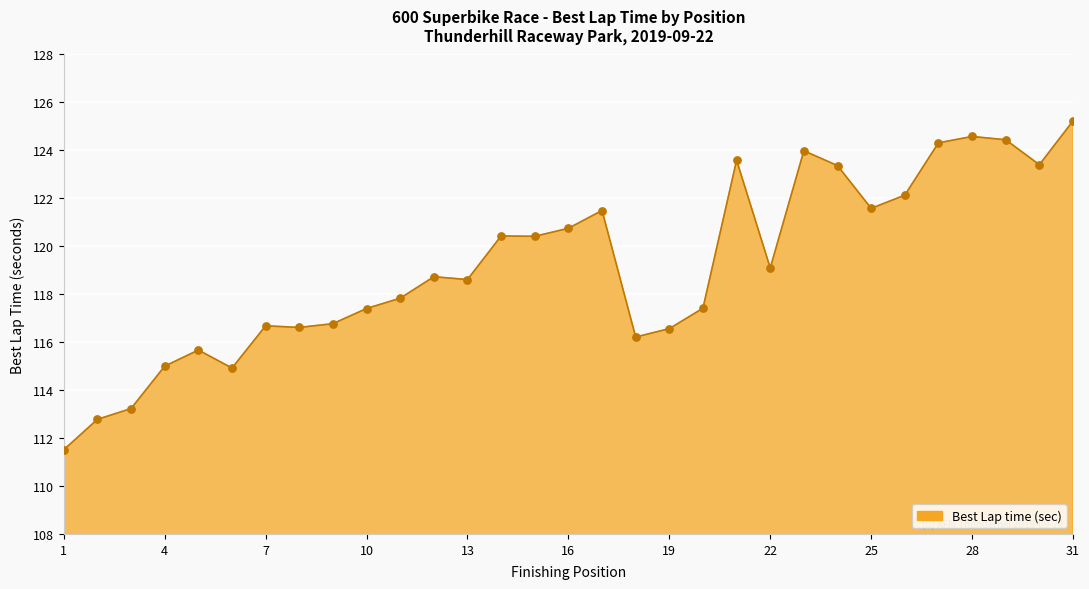

What is the greatest value displayed?

125.2